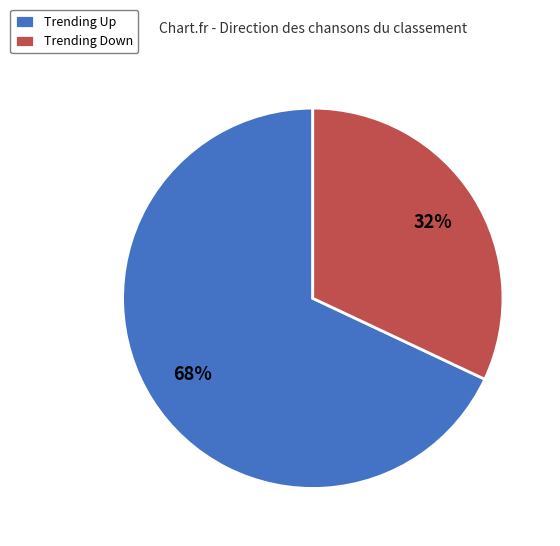

To the nearest percent, what is the average slice percentage?

50%